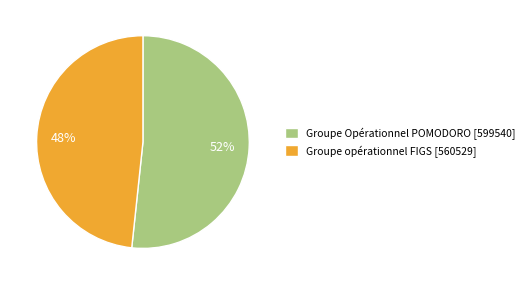

To the nearest percent, what percentage of the pie is Groupe Opérationnel POMODORO?

52%